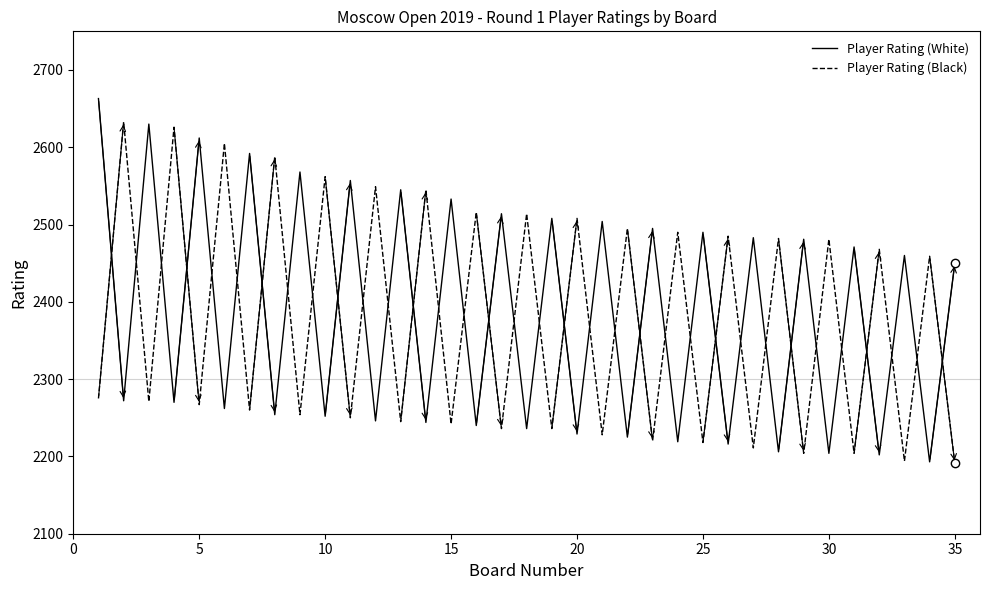

True or false: Player Rating (White) and Player Rating (Black) cross at least once.

True